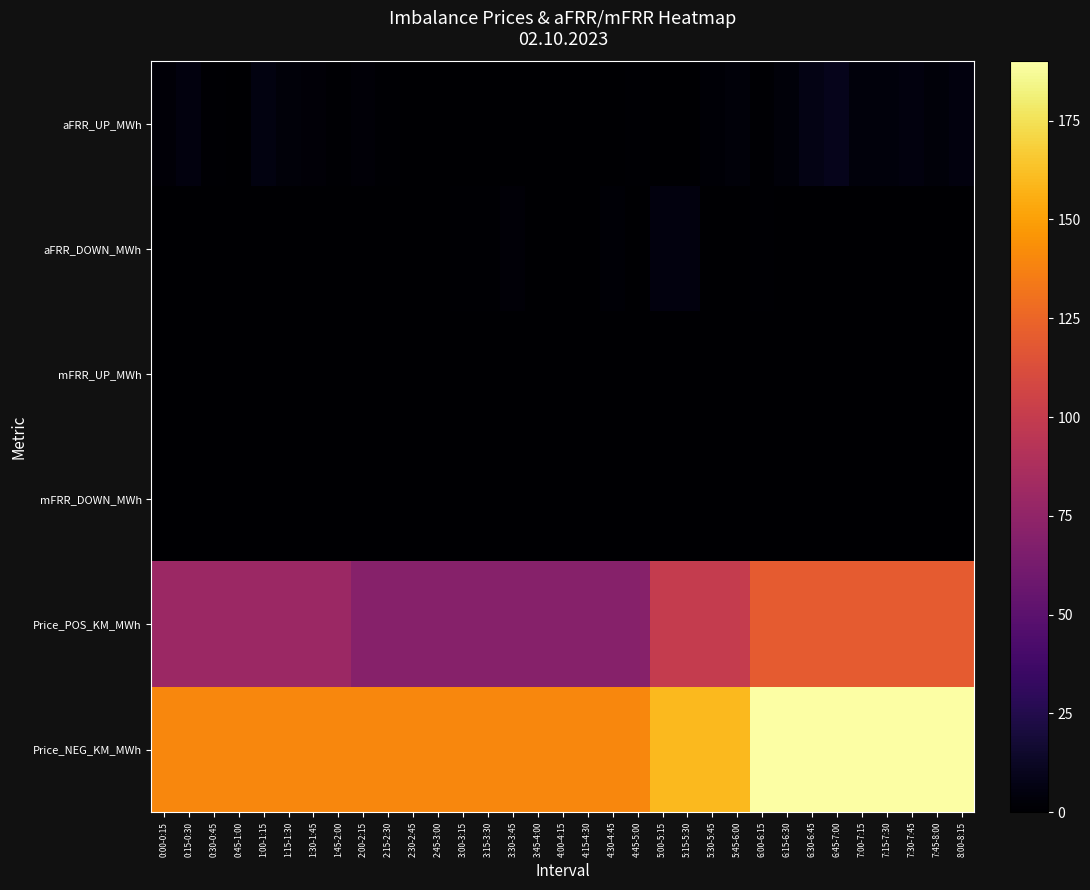

At 6:00-6:15, list the series in order from smallest to largest.

mFRR_UP_MWh, mFRR_DOWN_MWh, aFRR_DOWN_MWh, aFRR_UP_MWh, Price_POS_KM_MWh, Price_NEG_KM_MWh